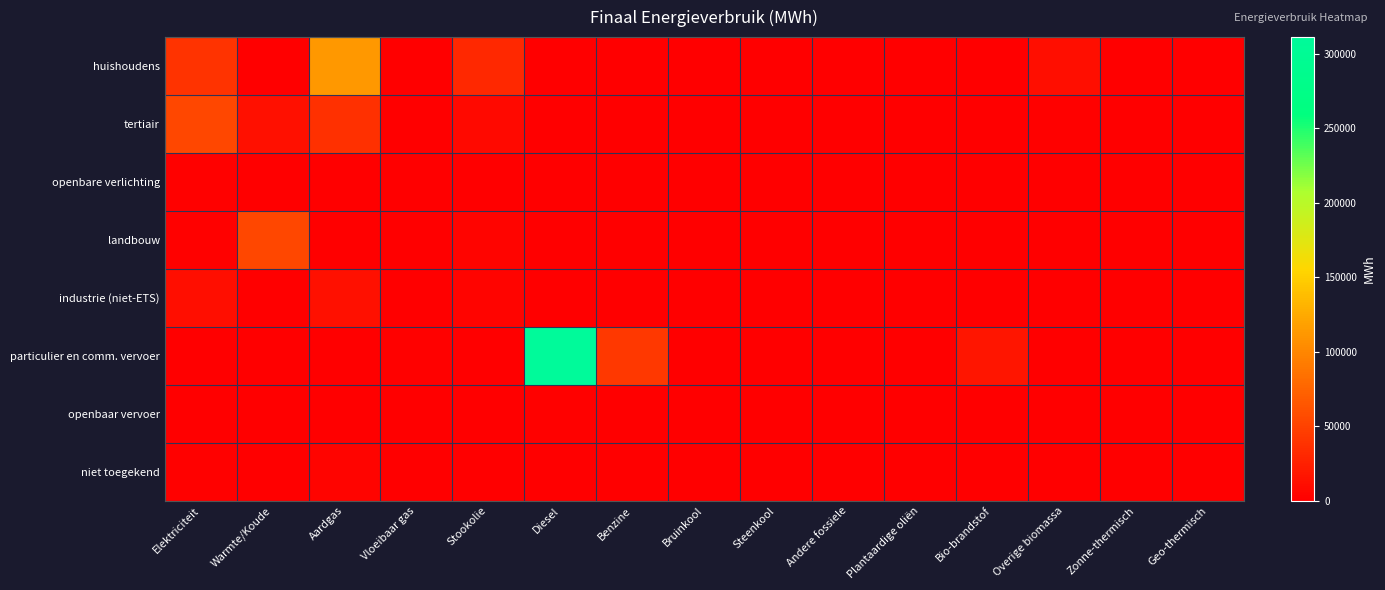

What is the total value across all series at Aardgas?

167346.8